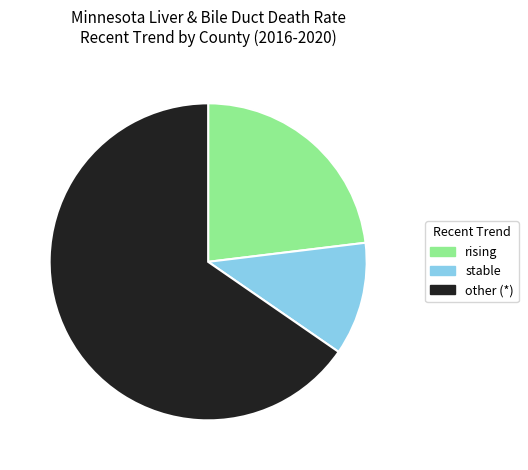

Which slice is the smallest?

stable